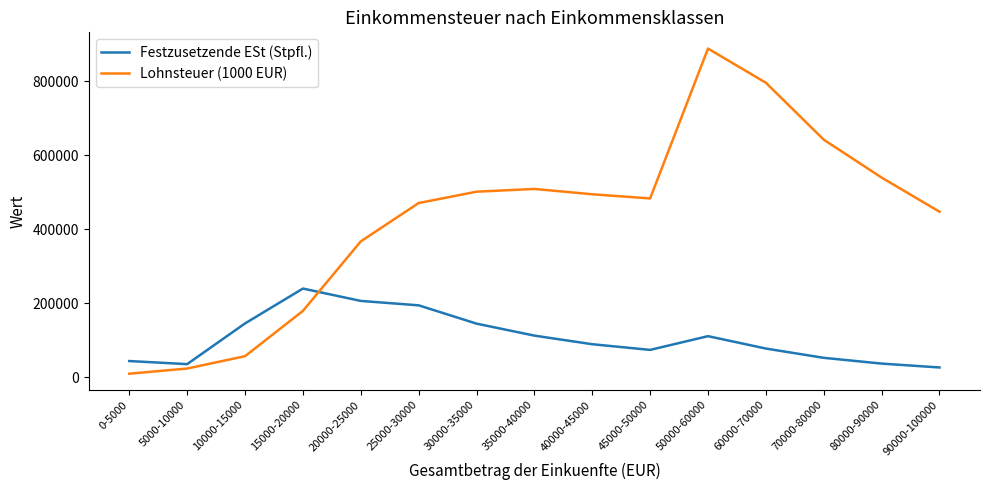

Rank the series at 50000-60000 from highest to lowest value.

Lohnsteuer (1000 EUR), Festzusetzende ESt (Stpfl.)